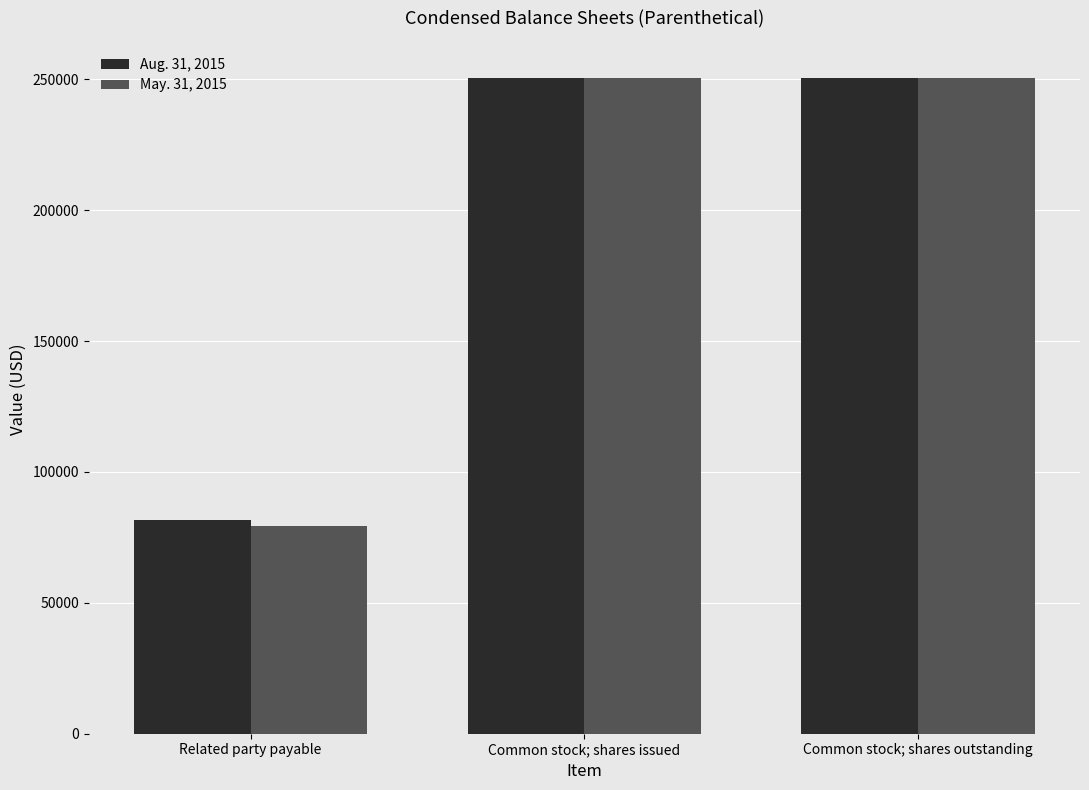

What is the total value across all series at Related party payable?

160700